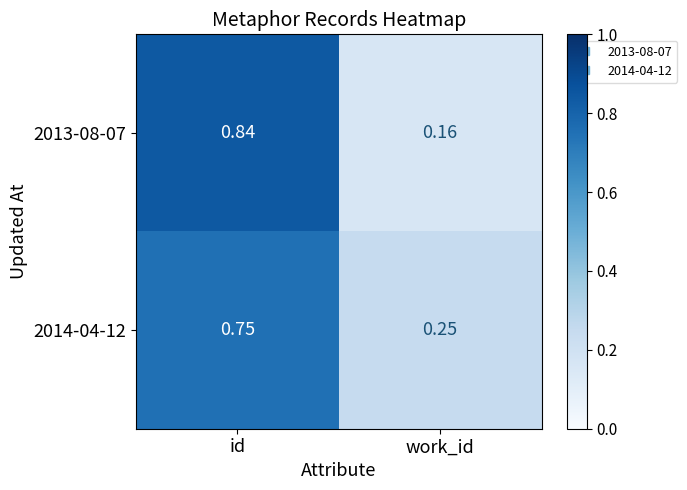

At which label is 2013-08-07 closest to 0?

work_id